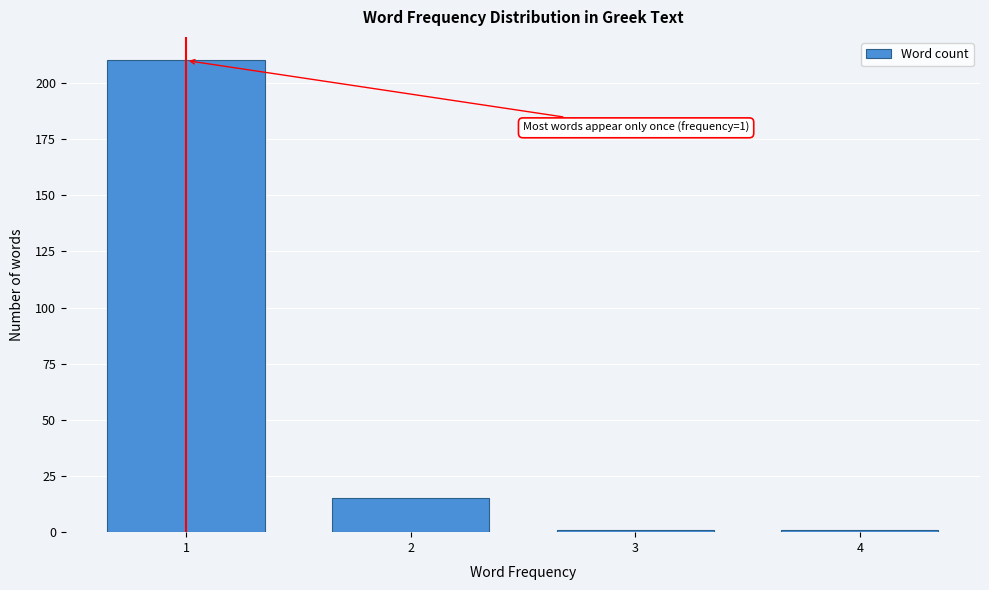

Reading left to right, what are all the values shown in this chart?

210	15	1	1